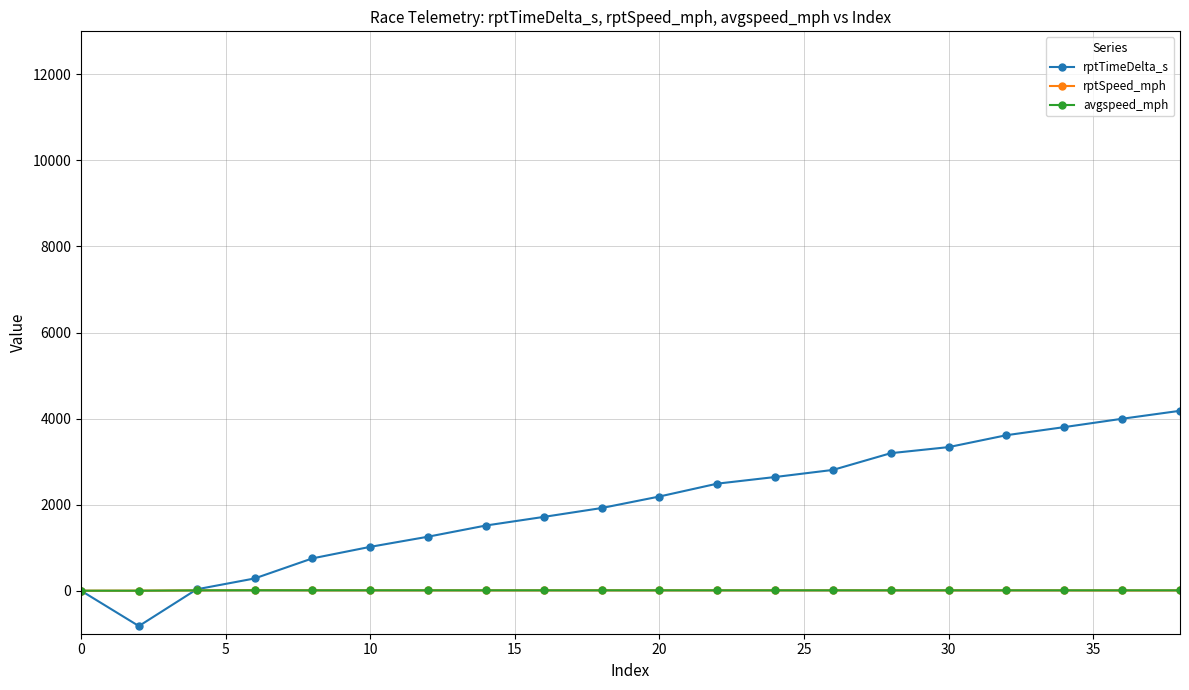

How many data points in rptSpeed_mph are above 8?

11